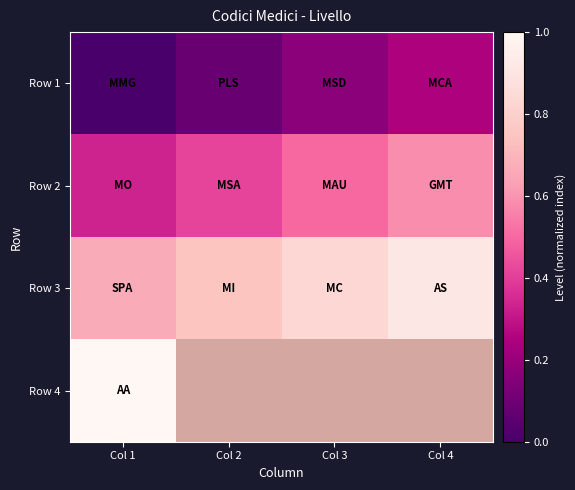

Rank the series by their maximum value, from highest to lowest.

Row 4, Row 3, Row 2, Row 1